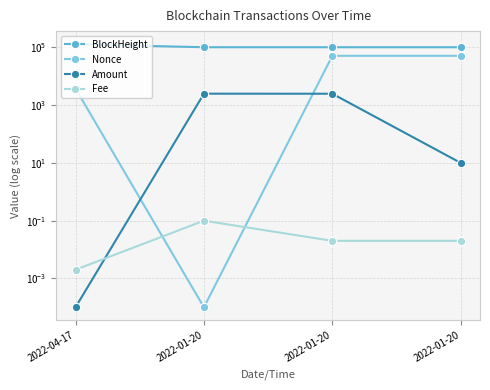

Between 2022-04-17 and 2022-01-20, which is larger?

2022-04-17